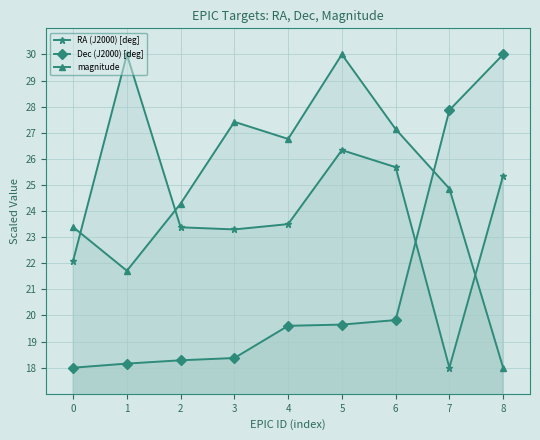

What is the difference between the maximum and minimum values in the RA (J2000) [deg] series?

12.0